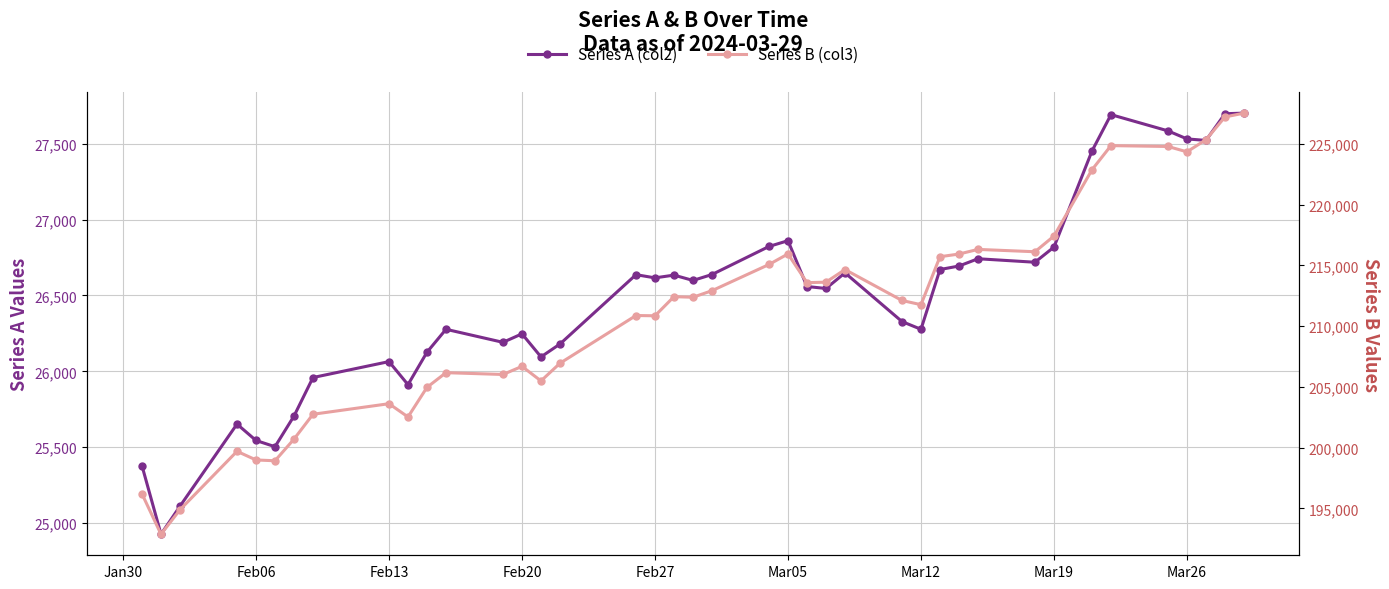

What is the difference between the second highest and minimum values in the Series A (col2) series?

2772